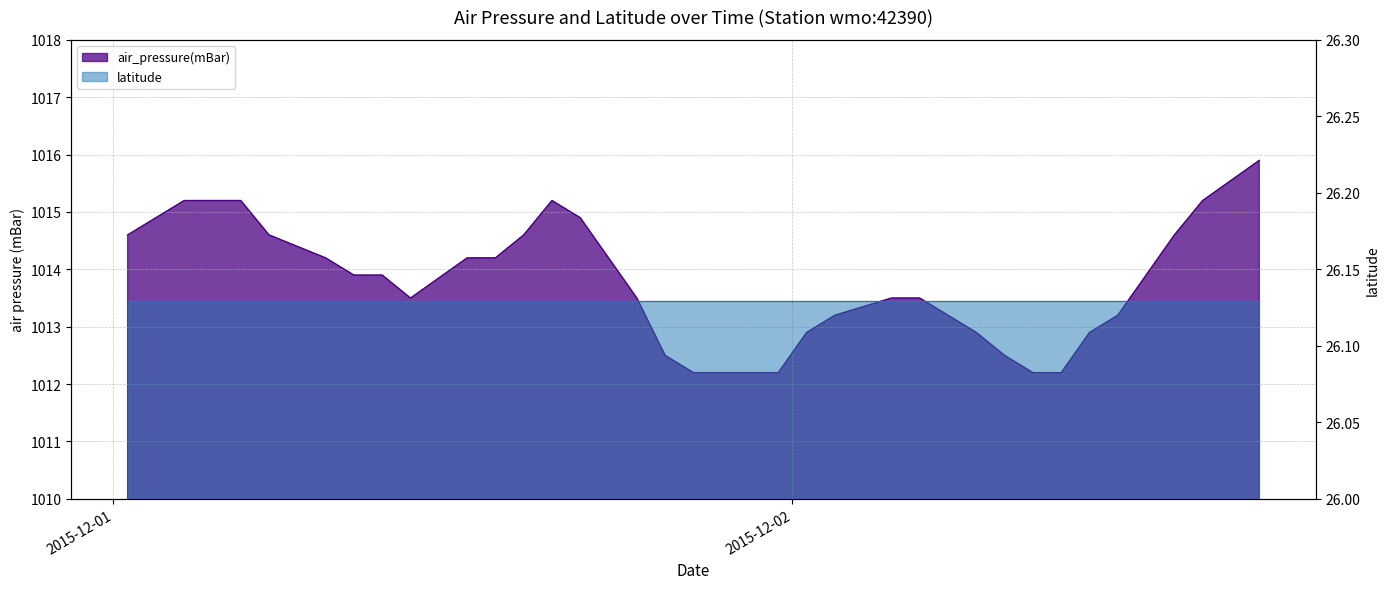

List the labels in order of value, smallest first.

2015-12-01T20:30:00Z, 2015-12-01T21:30:00Z, 2015-12-01T22:30:00Z, 2015-12-01T23:30:00Z, 2015-12-02T08:30:00Z, 2015-12-02T09:30:00Z, 2015-12-01T19:30:00Z, 2015-12-02T07:30:00Z, 2015-12-02T00:30:00Z, 2015-12-02T06:30:00Z, 2015-12-02T10:30:00Z, 2015-12-02T01:30:00Z, 2015-12-02T05:30:00Z, 2015-12-02T11:30:00Z, 2015-12-01T10:30:00Z, 2015-12-01T18:30:00Z, 2015-12-02T03:30:00Z, 2015-12-02T04:30:00Z, 2015-12-01T08:30:00Z, 2015-12-01T09:30:00Z, 2015-12-02T12:30:00Z, 2015-12-01T07:30:00Z, 2015-12-01T12:30:00Z, 2015-12-01T13:30:00Z, 2015-12-01T17:30:00Z, 2015-12-01T00:30:00Z, 2015-12-01T05:30:00Z, 2015-12-01T14:30:00Z, 2015-12-02T13:30:00Z, 2015-12-01T01:30:00Z, 2015-12-01T16:30:00Z, 2015-12-01T02:30:00Z, 2015-12-01T03:30:00Z, 2015-12-01T04:30:00Z, 2015-12-01T15:30:00Z, 2015-12-02T14:30:00Z, 2015-12-02T16:30:00Z